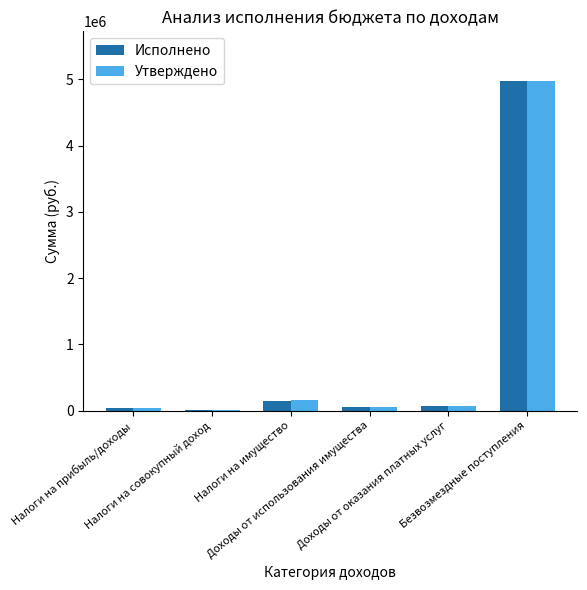

What is the maximum value shown in the chart?

4978400.0